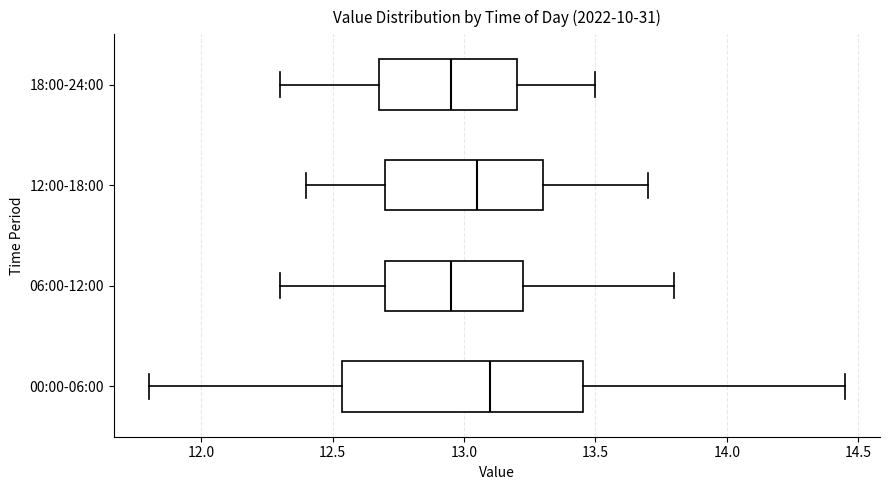

Reading bottom to top, transcribe this box plot: for each box, give where its median line is, the range the box spans, and where its two whiskers end, as read against the x-axis. The values are not printed on the chart, so give them approximately, as read against the axis.

00:00-06:00: median 13.10, box 12.55 to 13.45, whiskers 11.80 to 14.45
06:00-12:00: median 12.95, box 12.70 to 13.25, whiskers 12.30 to 13.80
12:00-18:00: median 13.05, box 12.70 to 13.30, whiskers 12.40 to 13.70
18:00-24:00: median 12.95, box 12.70 to 13.20, whiskers 12.30 to 13.50